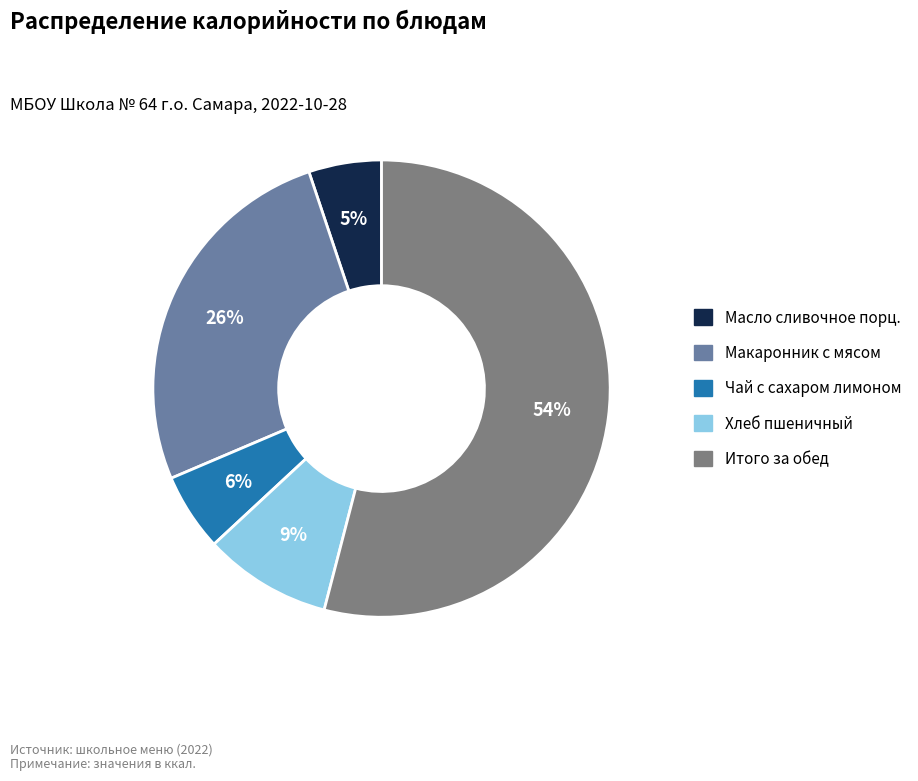

To the nearest percent, what is the difference between the Макаронник с мясом and Масло сливочное порц. slice percentages?

21%